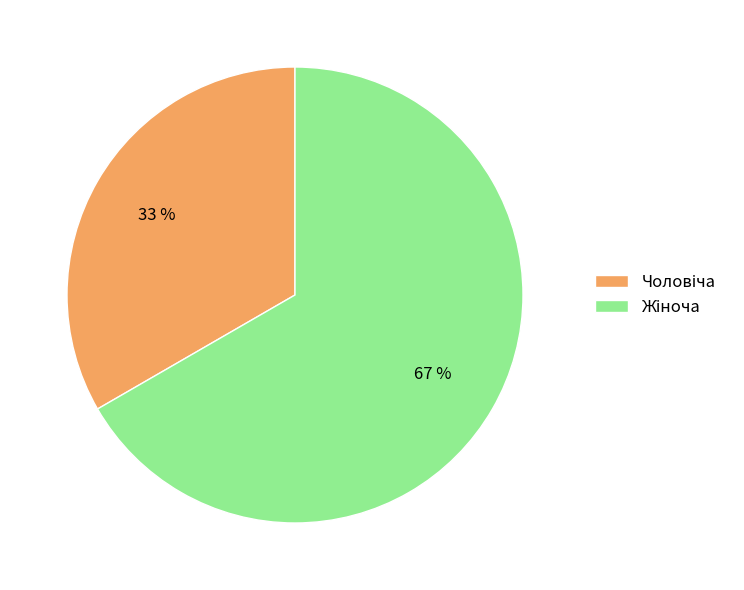

To the nearest percent, what is the average slice percentage?

50%